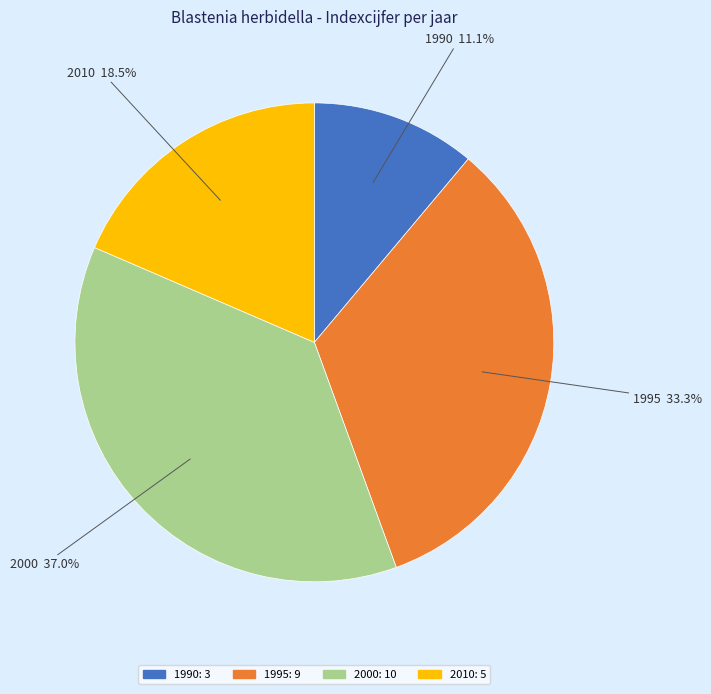

What is the ratio of the value at 1990 to the value at 2010?

0.6